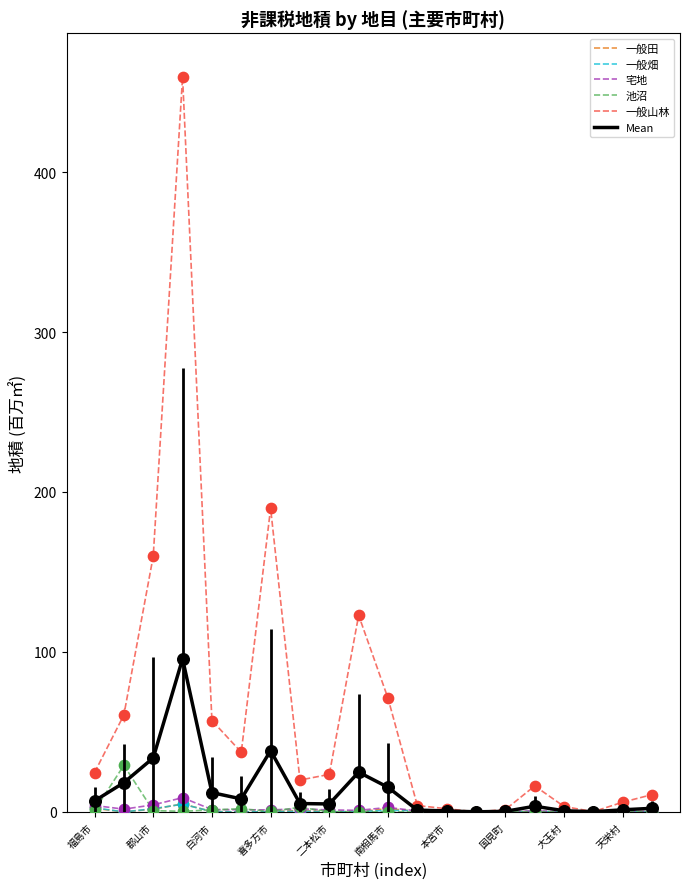

Which series has the widest spread of values?

一般山林